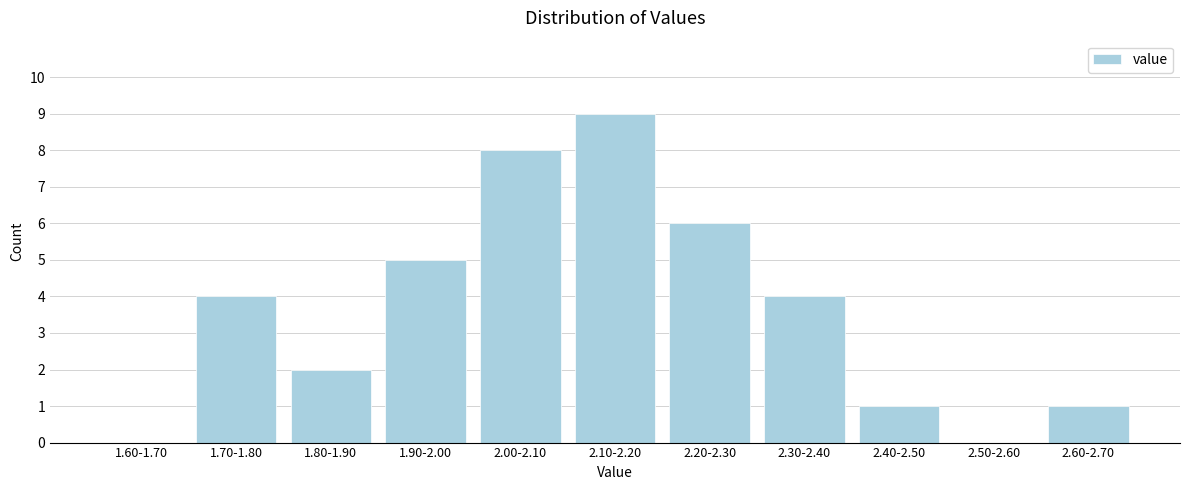

Is it true that the value at 1.80-1.90 is 2?

True